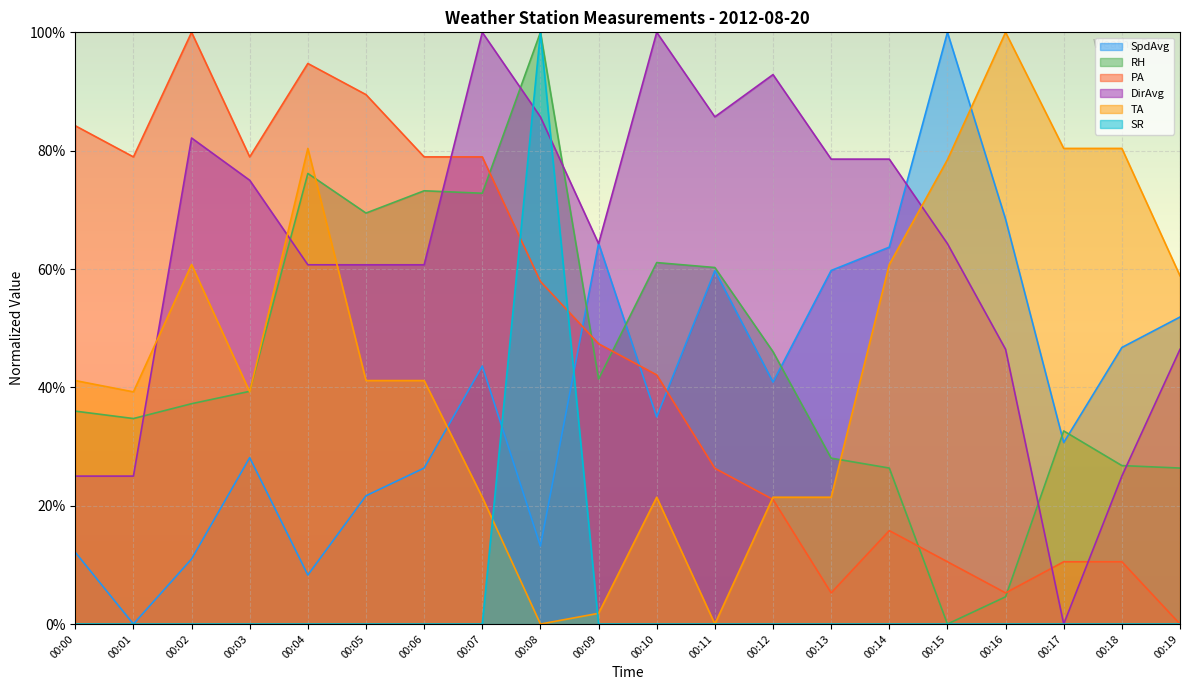

True or false: RH has a value of 0.1 at 00:00.

False